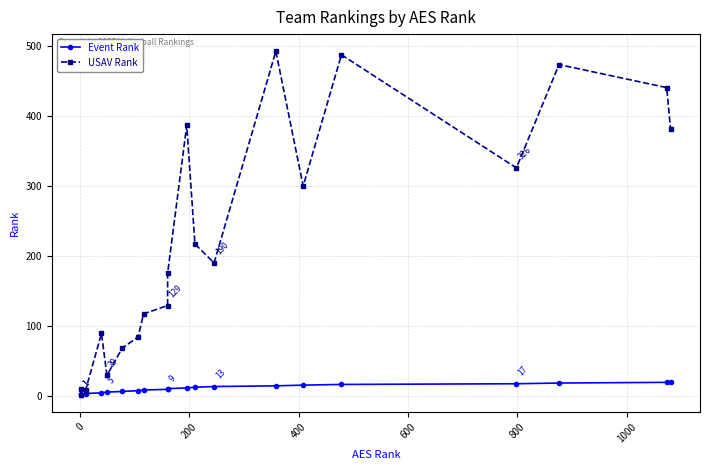

Which series has the widest spread of values?

USAV Rank